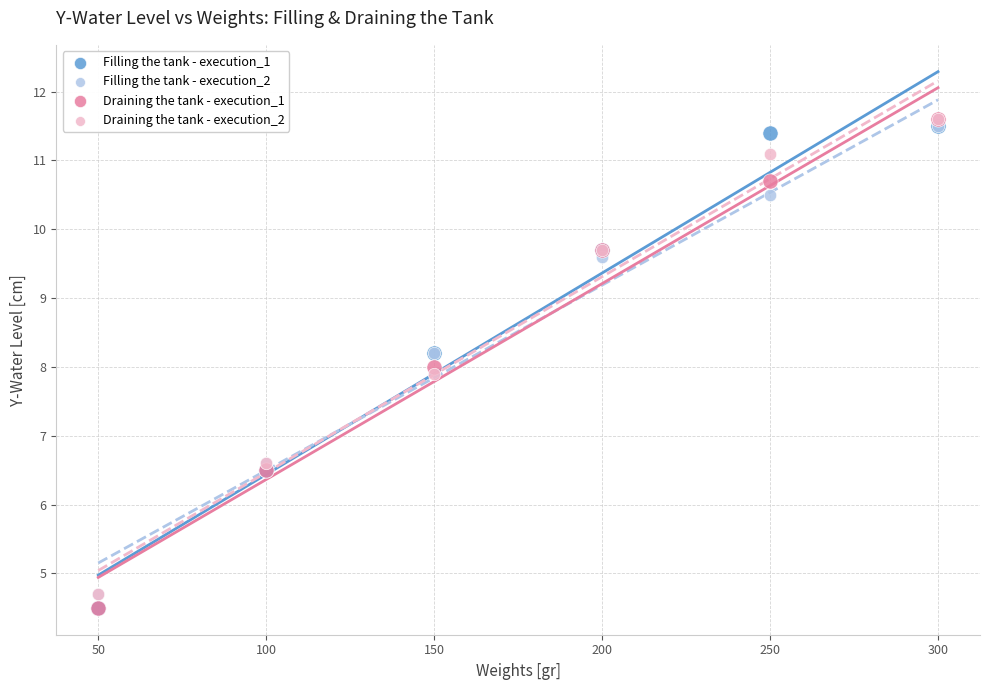

What are all the series names shown in the legend?

Filling the tank - execution_1, Filling the tank - execution_2, Draining the tank - execution_1, Draining the tank - execution_2